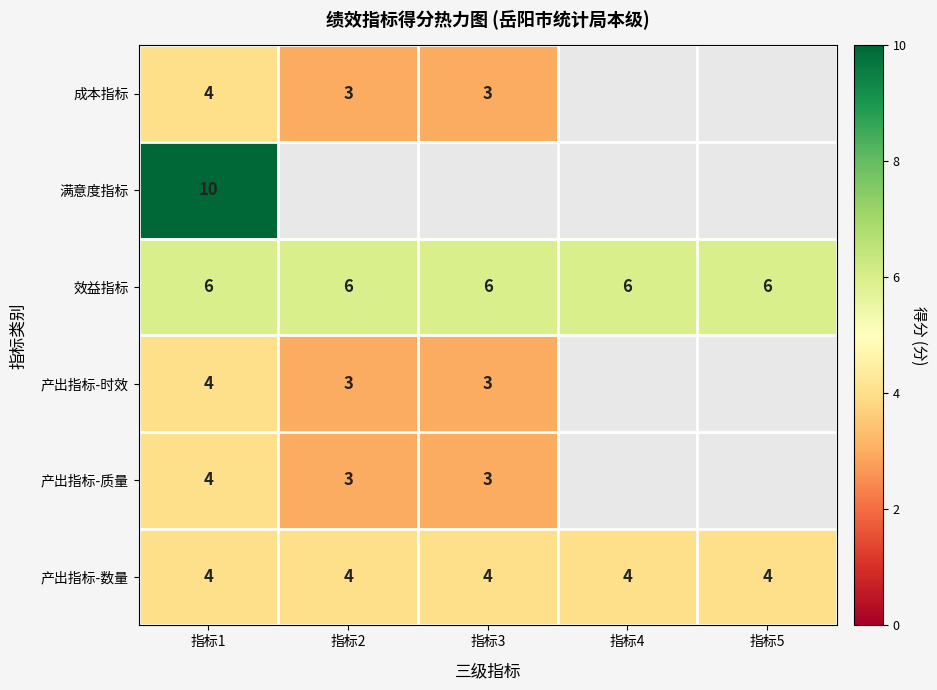

What is the sum of the 效益指标 values at 指标1 and 指标3?

12